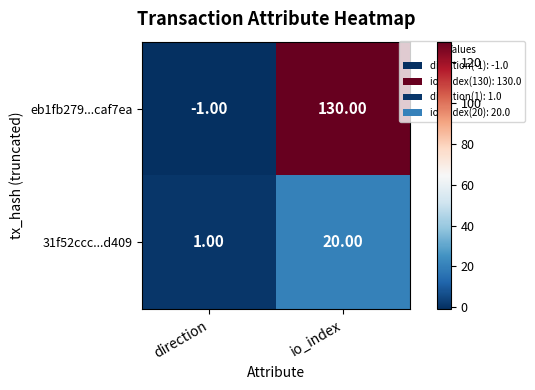

What is the difference between the 31f52ccc...d409 values at io_index and direction?

19